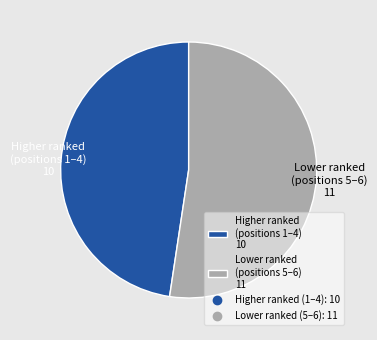

Is the sum of Higher ranked (positions 1–4) 10 and Lower ranked (positions 5–6) 11 greater than half?

Yes